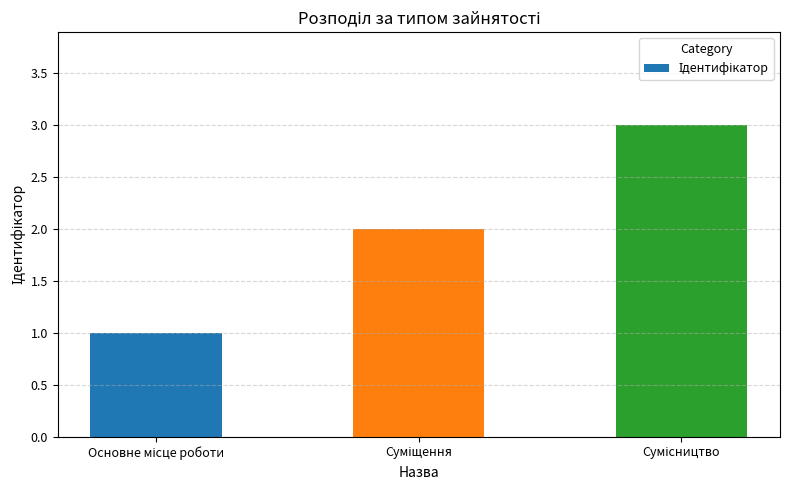

How many values are below 2?

1